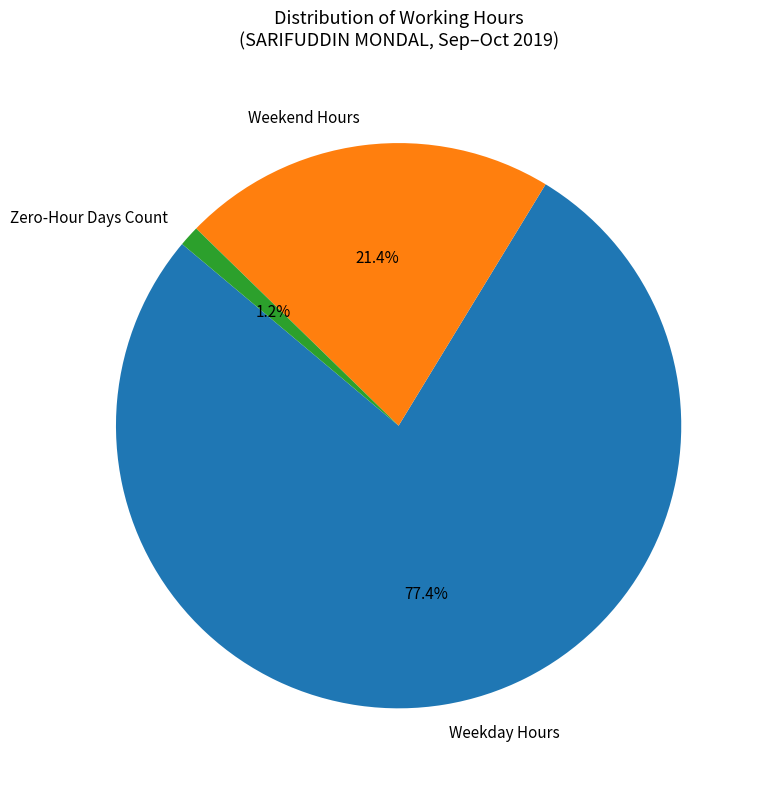

Which slice is the largest?

Weekday Hours